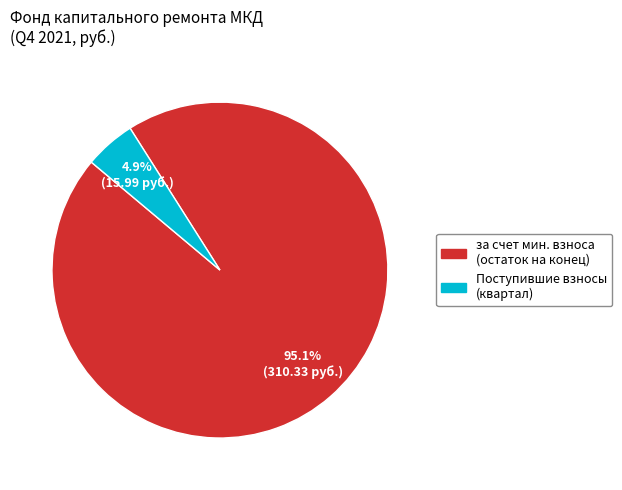

Which slice is the largest?

за счет мин. взноса (остаток на конец)